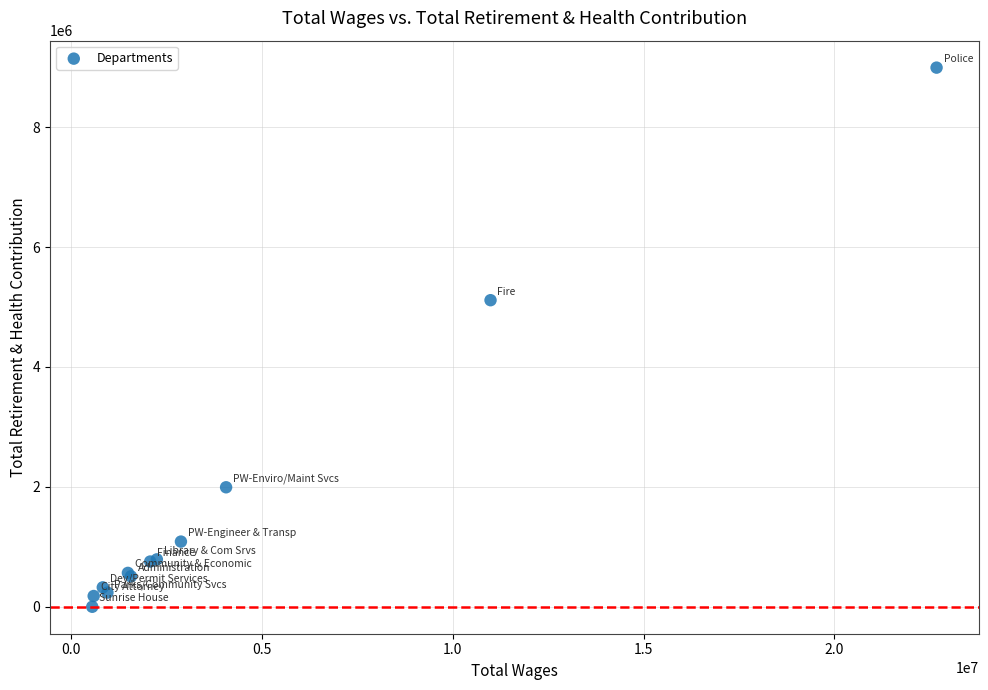

What Y value in the scatter plot is closest to 4496771?

5114026